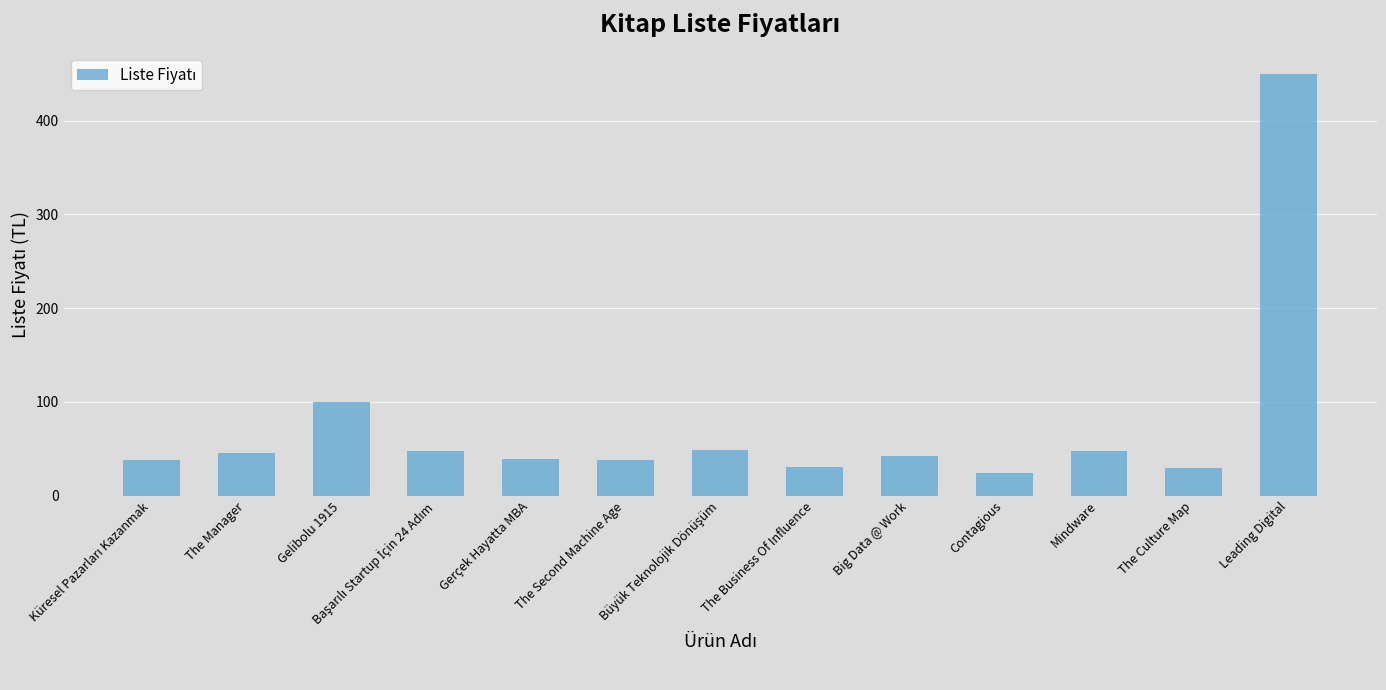

True or false: the data shows 13.0 at Gerçek Hayatta MBA.

False